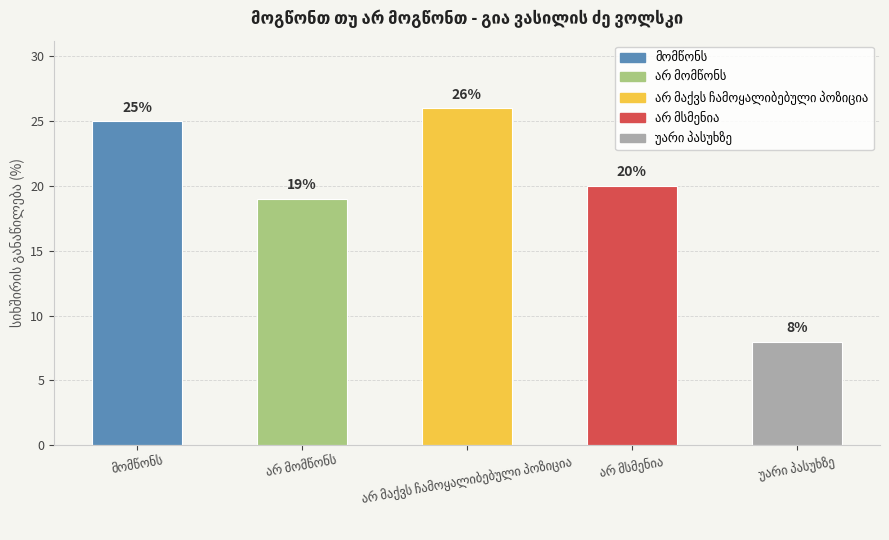

What is the difference between the maximum and minimum values?

18